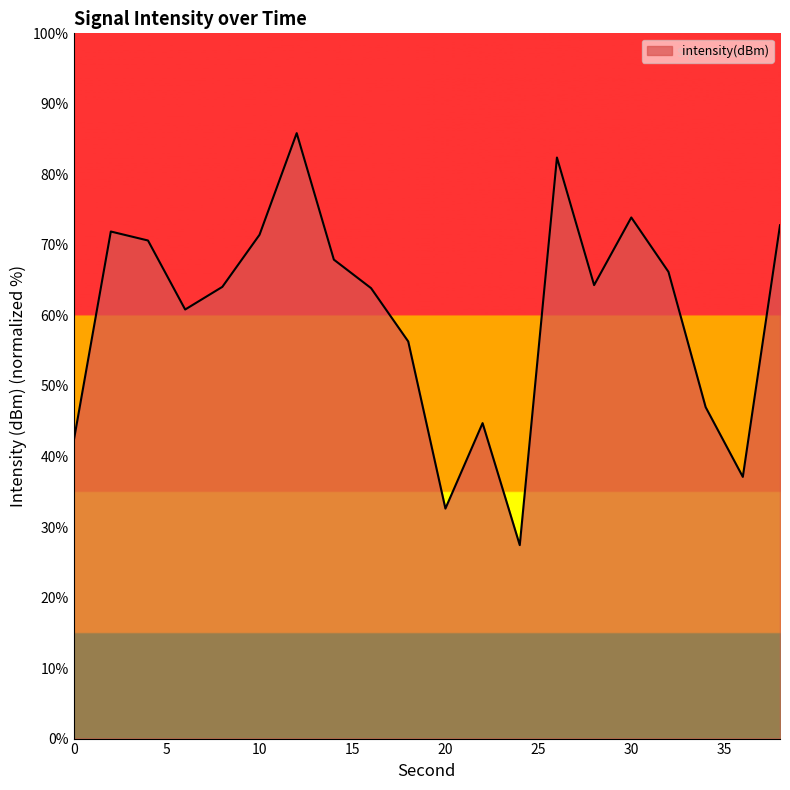

What is the smallest value displayed?

27.4